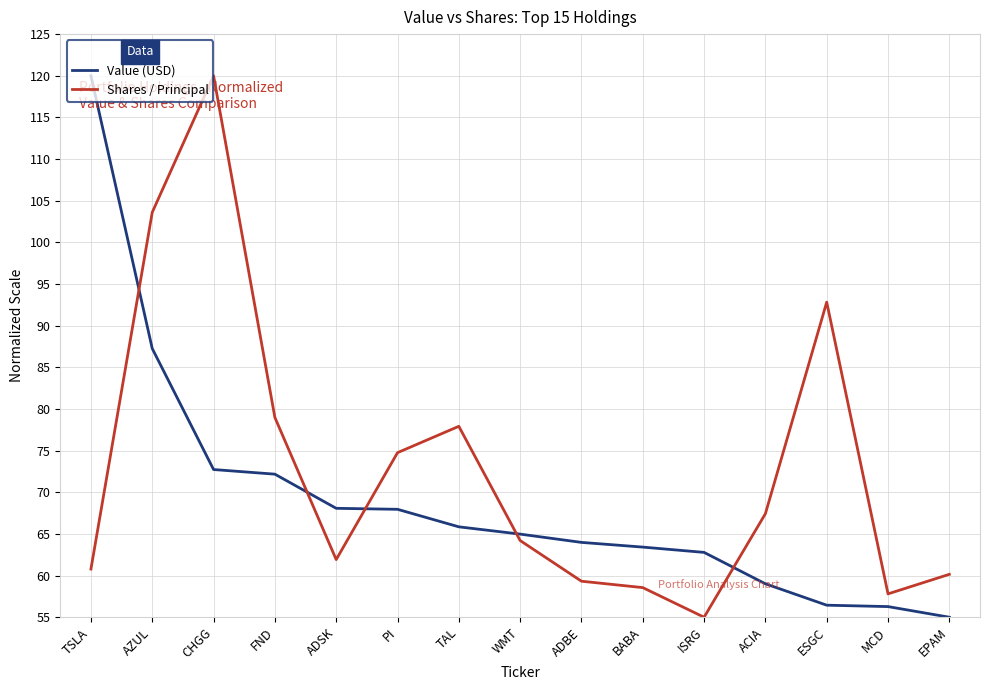

Is this an area chart (filled region under the line)?

No